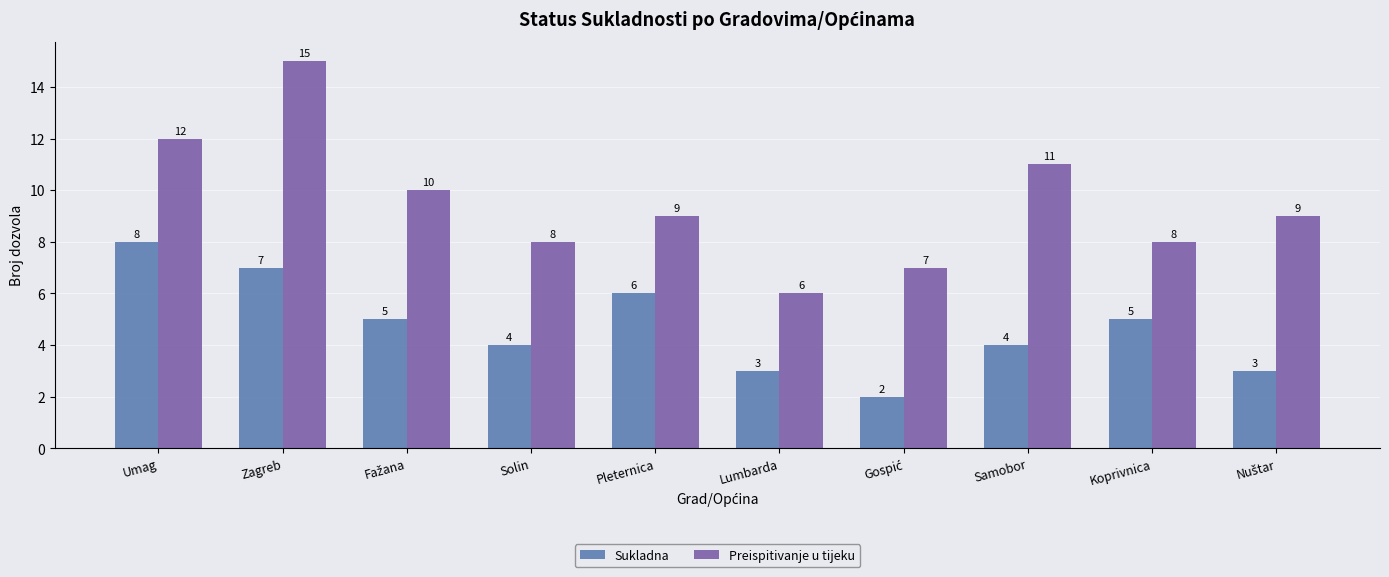

What is the sum of the Preispitivanje u tijeku values at Koprivnica and Solin?

16